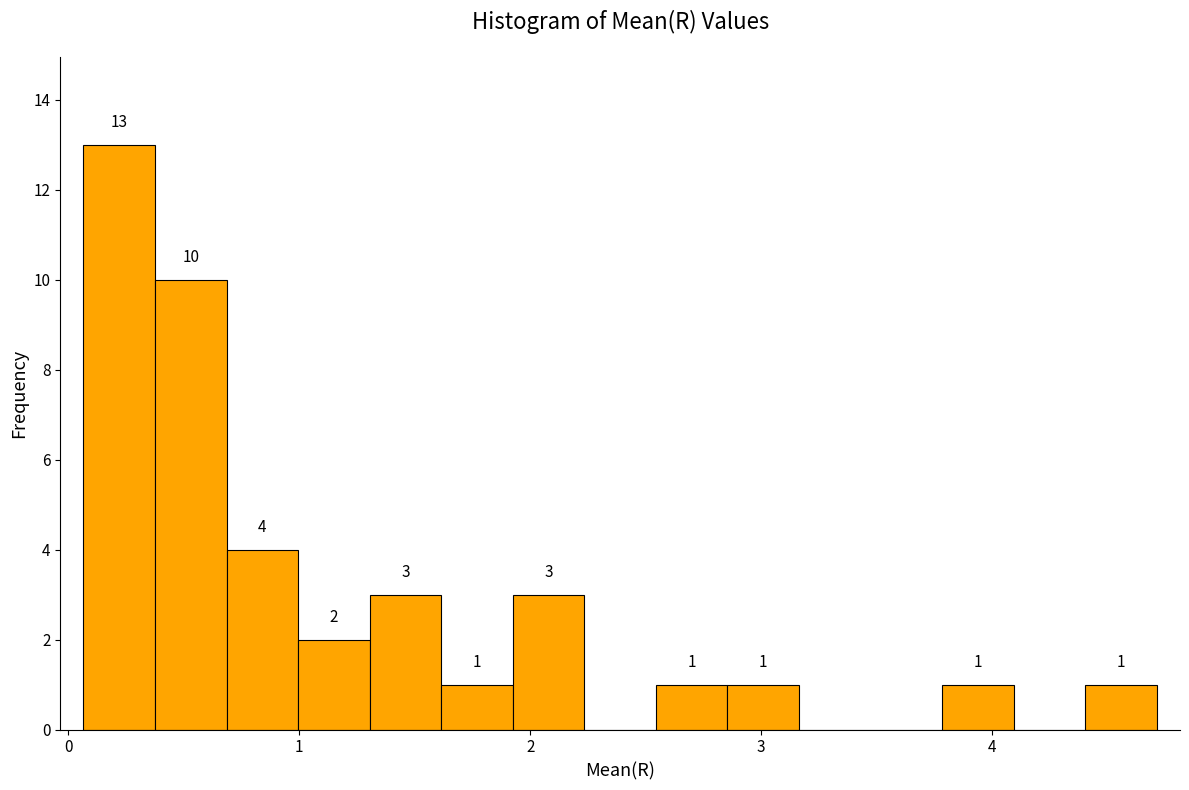

Around what value on the x-axis is the tallest bar? Give the approximate position of its centre, as read against the axis.

0.2